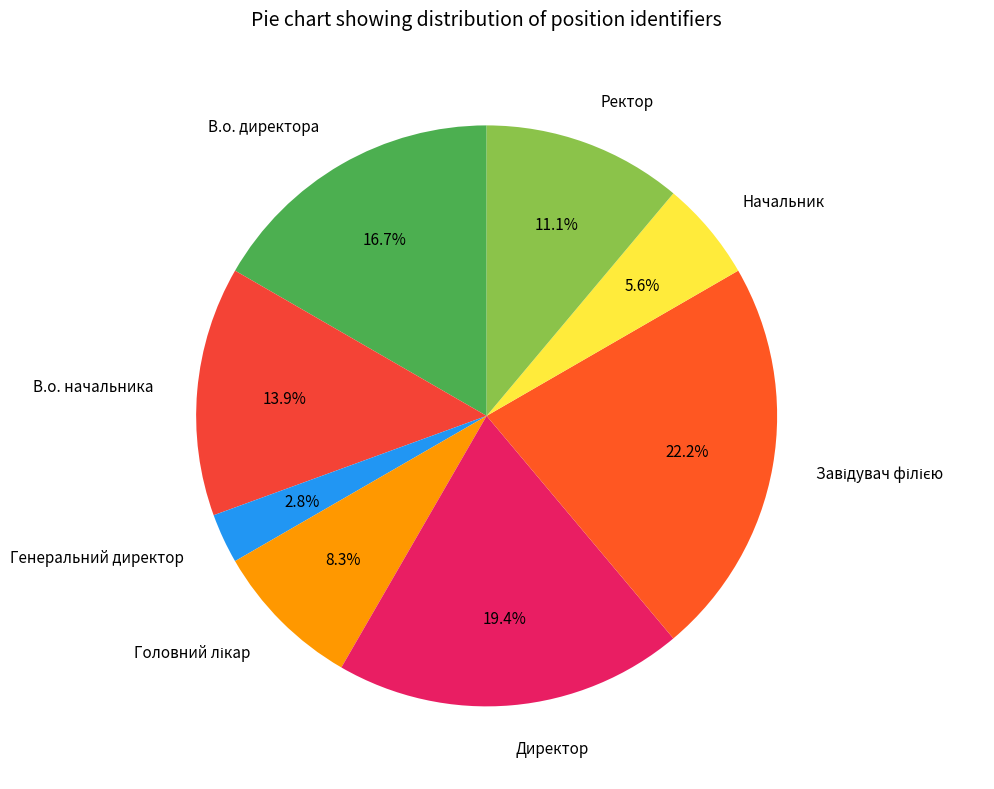

What is the total percentage of Генеральний директор and Директор?

22.2%